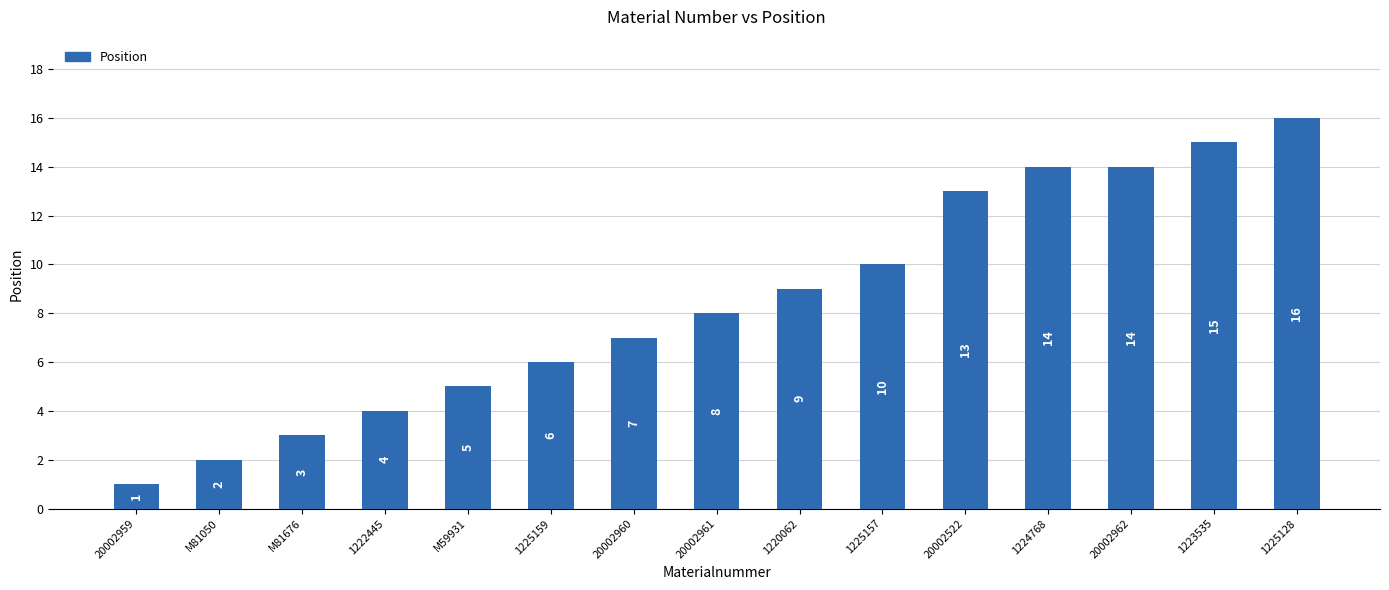

Does the chart contain any negative values?

No